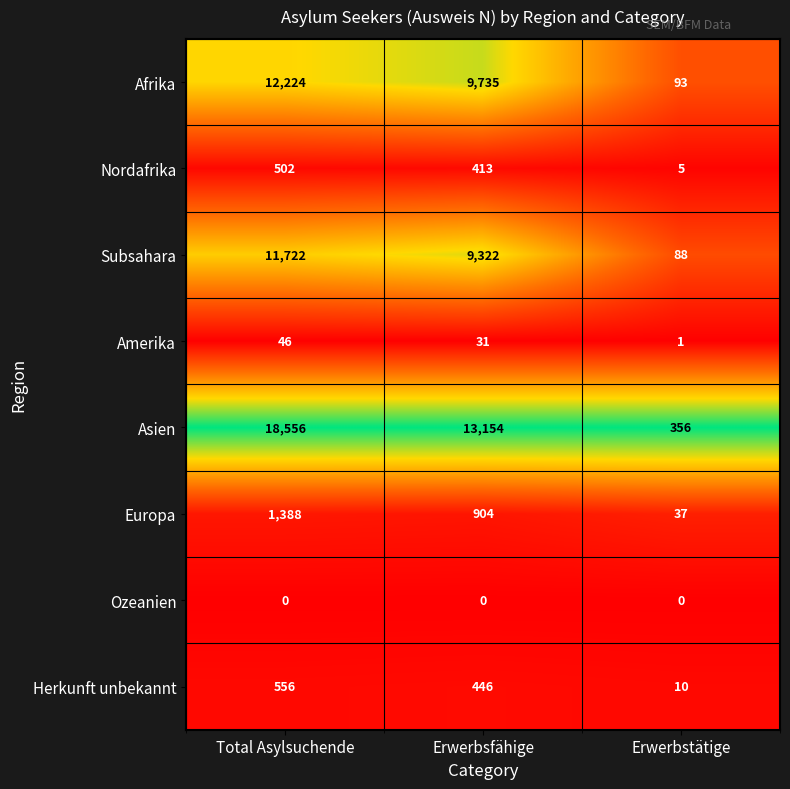

At which category is the sum across all series the highest?

Total Asylsuchende